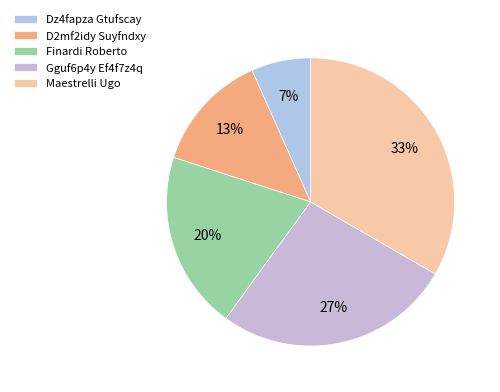

Is the sum of Maestrelli Ugo and Gguf6p4y Ef4f7z4q greater than half?

Yes